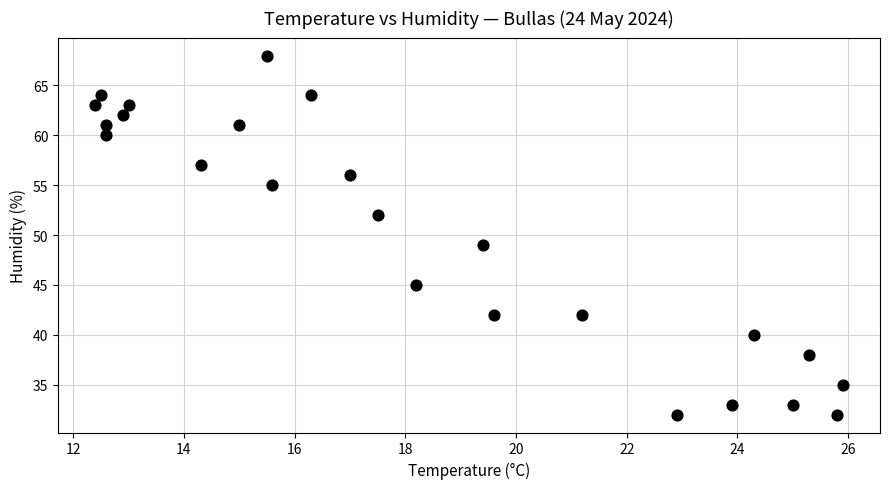

What Y value in the scatter plot is closest to 50?

49